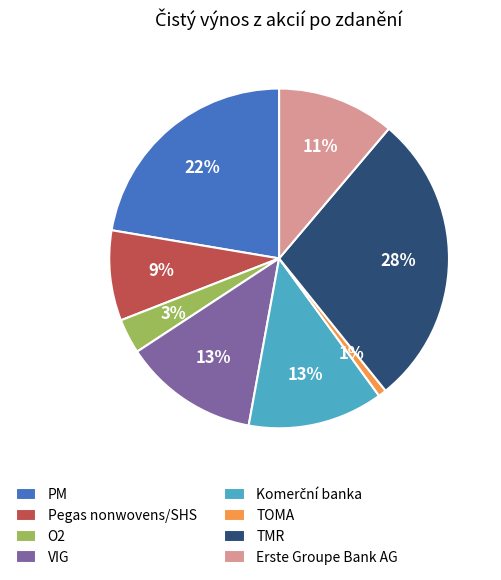

True or false: TMR accounts for 28% of the total.

True